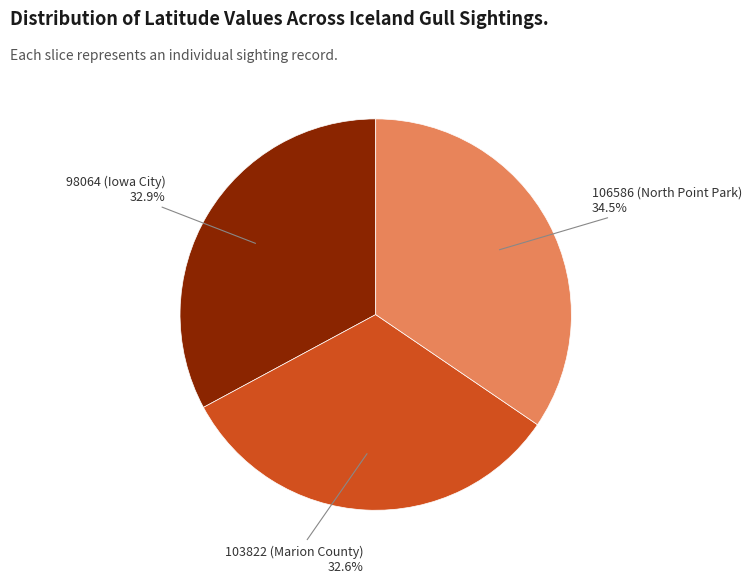

The 103822 (Marion County) slice represents 33% of the pie. True or false?

True